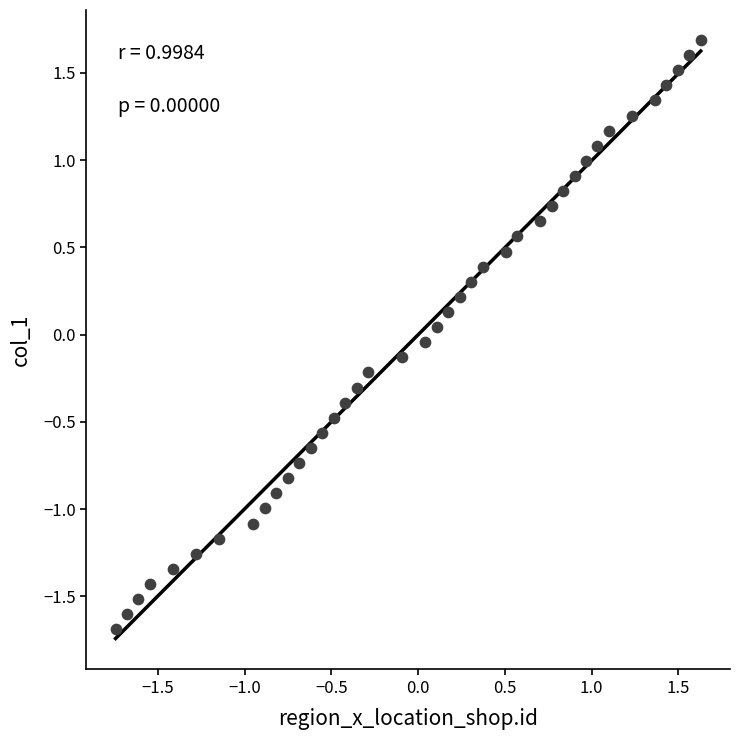

What is the range of X values (max minus min)?

3.4